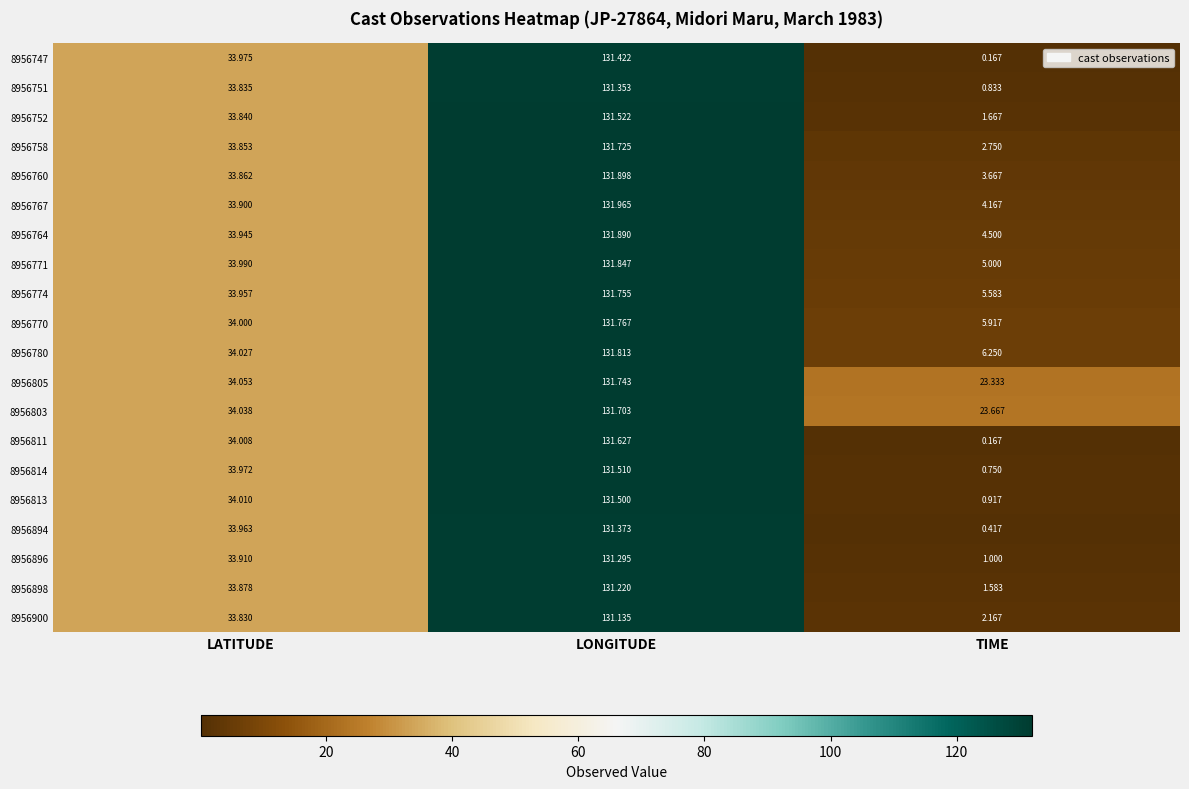

Where does the 8956894 series first go above 33?

LATITUDE